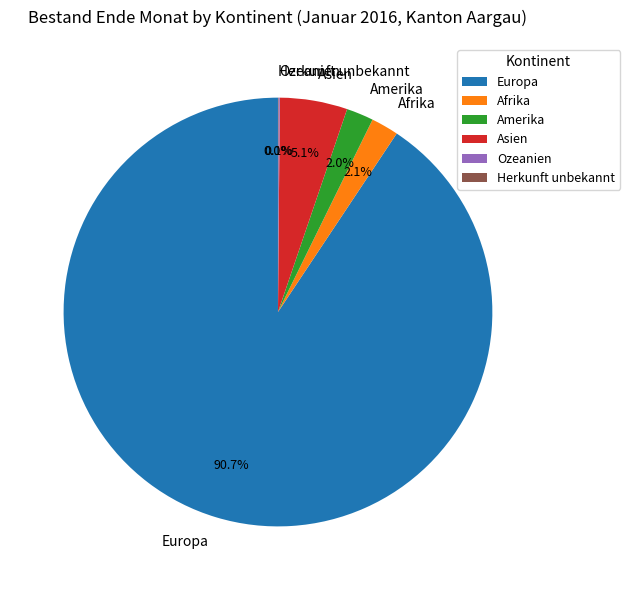

To the nearest percent, what percentage of the pie is Afrika?

2%